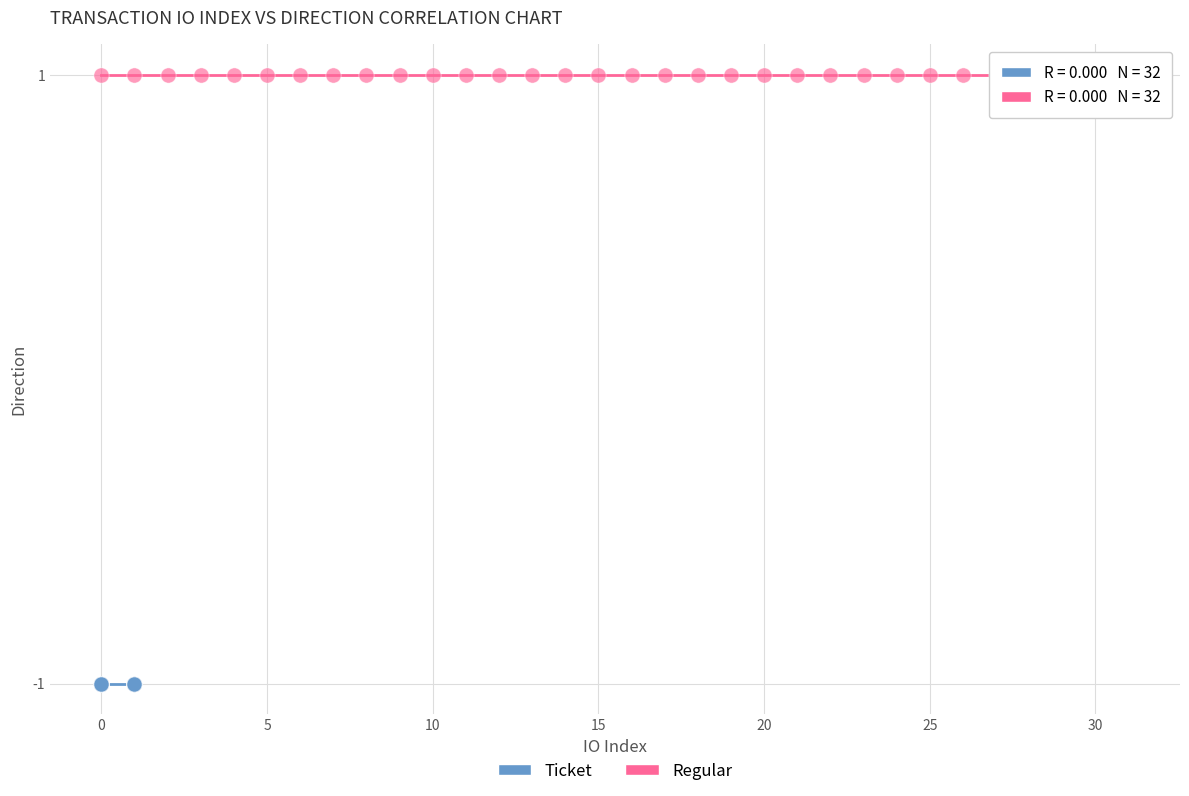

What are all the series names shown in the legend?

Ticket, Regular